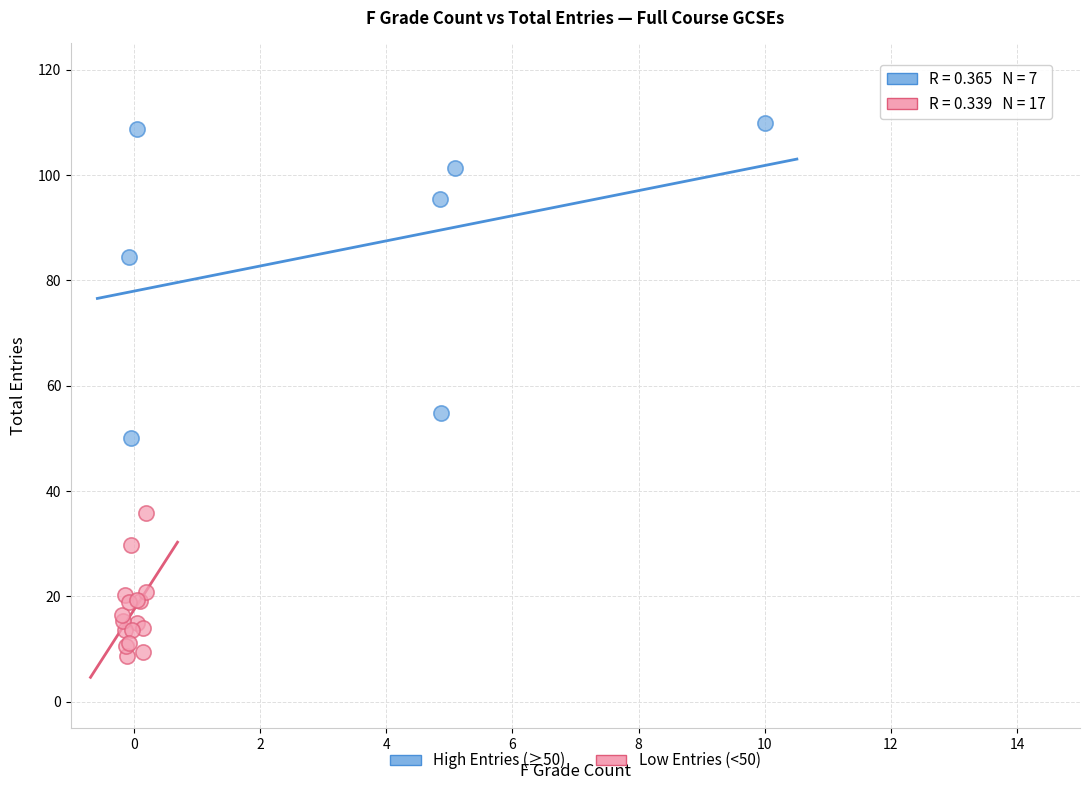

What are all the series names shown in the legend?

High Entries (≥50), Low Entries (<50)